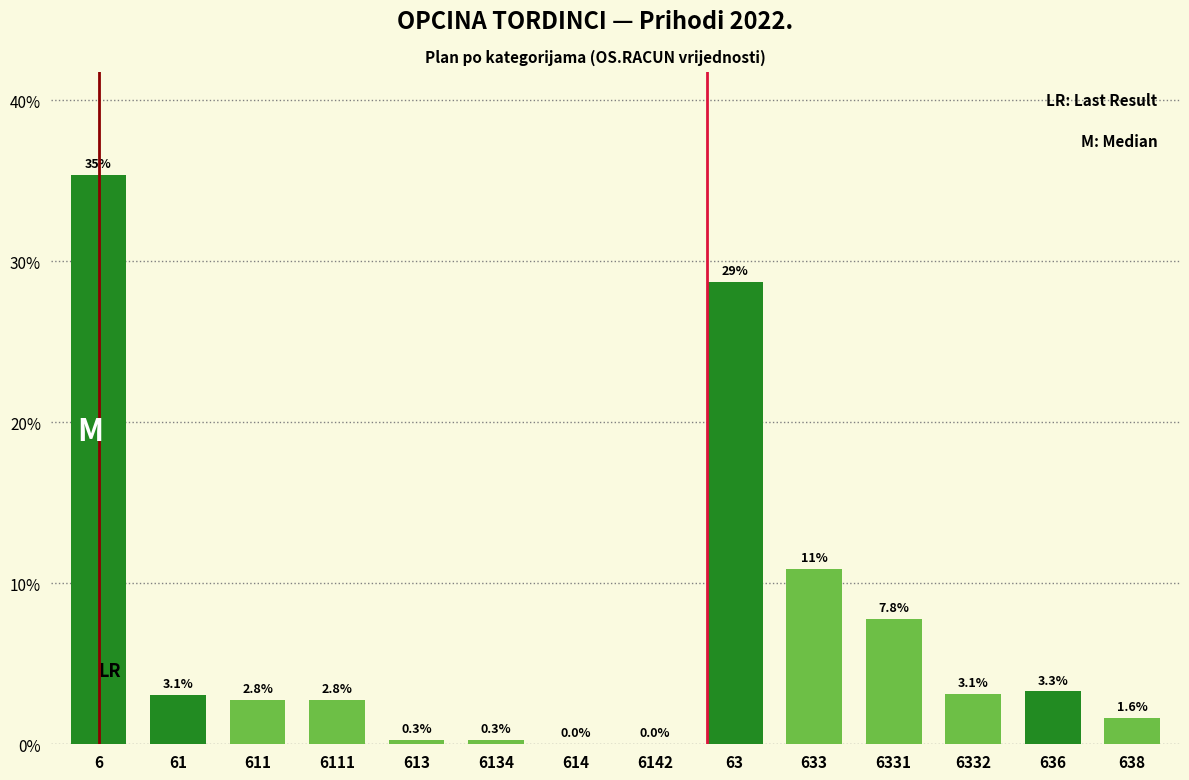

The chart shows a value of 2.8 at 6111. True or false?

True